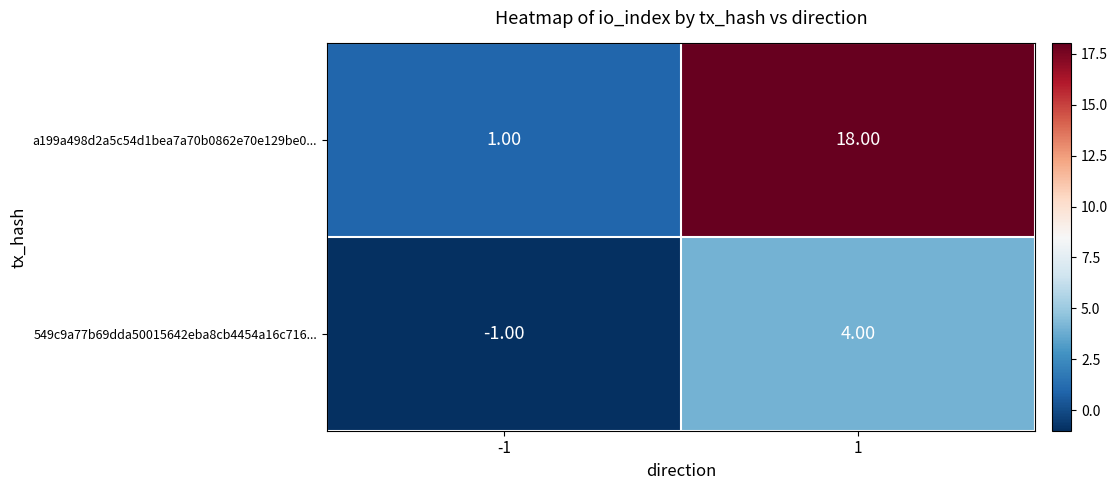

Which series has the widest spread of values?

a199a498d2a5c54d1bea7a70b0862e70e129be0...